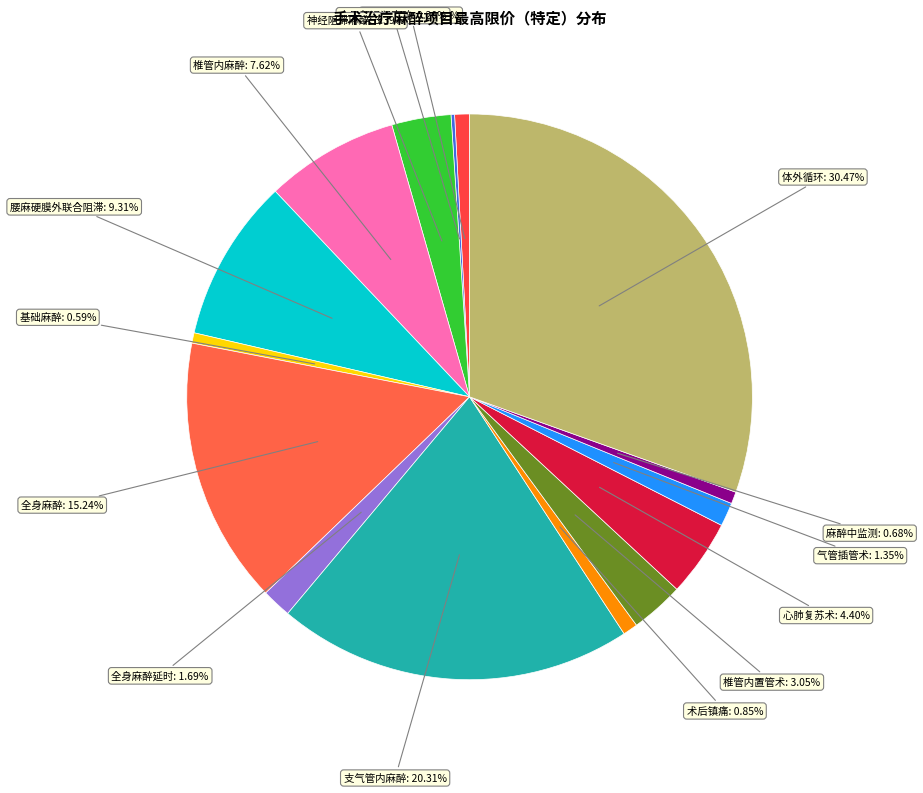

To the nearest percent, what is the average slice percentage?

7%